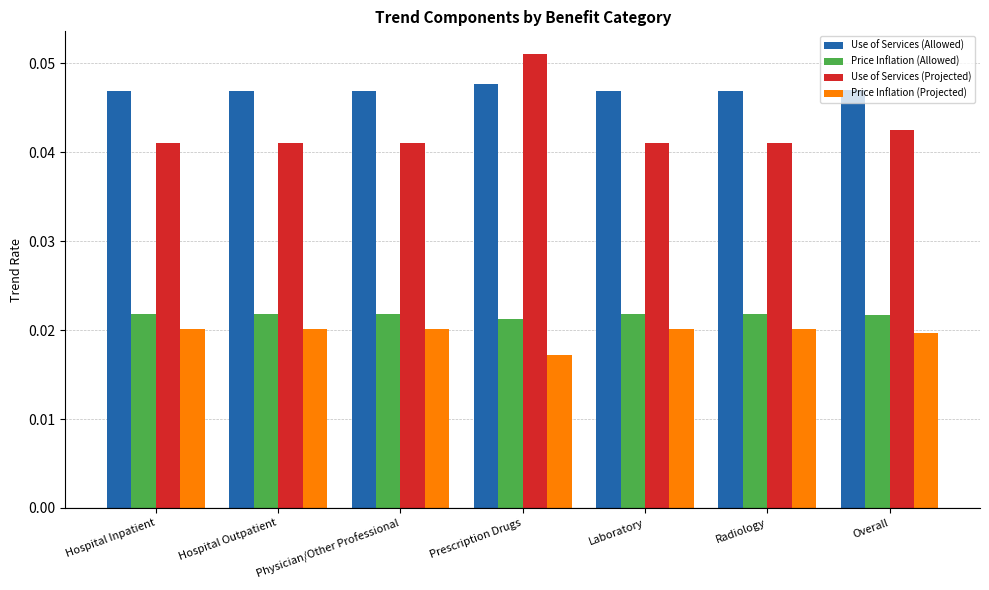

True or false: Use of Services (Projected) has a value of 0.1 at Laboratory.

False